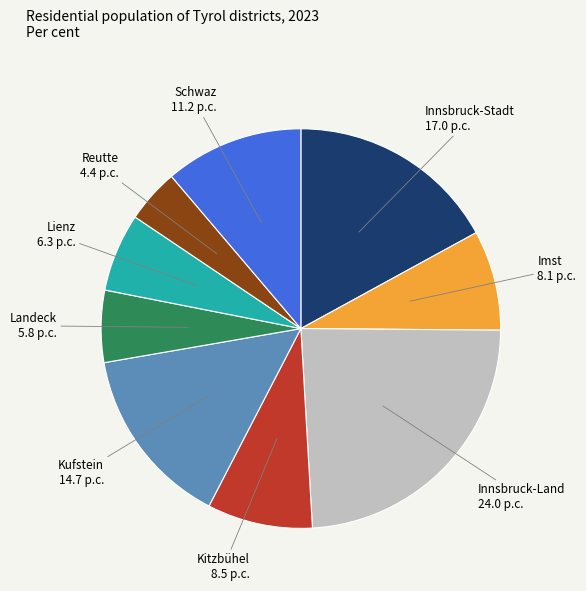

Is there a majority slice in this chart?

No